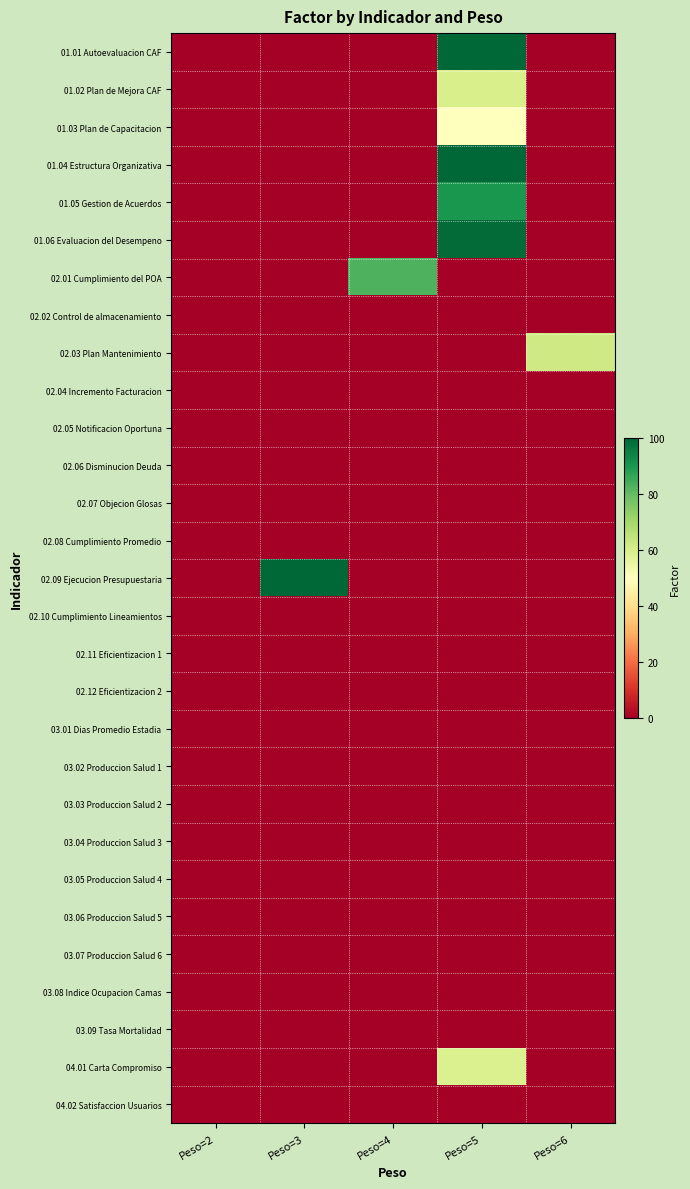

Reading left to right, extract all data points from this chart.

01.01 Autoevaluacion CAF: Peso=2=0	Peso=3=0	Peso=4=0	Peso=5=100	Peso=6=0
01.02 Plan de Mejora CAF: Peso=2=0	Peso=3=0	Peso=4=0	Peso=5=60	Peso=6=0
01.03 Plan de Capacitacion: Peso=2=0	Peso=3=0	Peso=4=0	Peso=5=50	Peso=6=0
01.04 Estructura Organizativa: Peso=2=0	Peso=3=0	Peso=4=0	Peso=5=100	Peso=6=0
01.05 Gestion de Acuerdos: Peso=2=0	Peso=3=0	Peso=4=0	Peso=5=90	Peso=6=0
01.06 Evaluacion del Desempeno: Peso=2=0	Peso=3=0	Peso=4=0	Peso=5=99	Peso=6=0
02.01 Cumplimiento del POA: Peso=2=0	Peso=3=0	Peso=4=83	Peso=5=0	Peso=6=0
02.02 Control de almacenamiento: Peso=2=0	Peso=3=0	Peso=4=0	Peso=5=0	Peso=6=0
02.03 Plan Mantenimiento: Peso=2=0	Peso=3=0	Peso=4=0	Peso=5=0	Peso=6=62
02.04 Incremento Facturacion: Peso=2=0	Peso=3=0	Peso=4=0	Peso=5=0	Peso=6=0
02.05 Notificacion Oportuna: Peso=2=0	Peso=3=0	Peso=4=0	Peso=5=0	Peso=6=0
02.06 Disminucion Deuda: Peso=2=0	Peso=3=0	Peso=4=0	Peso=5=0	Peso=6=0
02.07 Objecion Glosas: Peso=2=0	Peso=3=0	Peso=4=0	Peso=5=0	Peso=6=0
02.08 Cumplimiento Promedio: Peso=2=0	Peso=3=0	Peso=4=0	Peso=5=0	Peso=6=0
02.09 Ejecucion Presupuestaria: Peso=2=0	Peso=3=100	Peso=4=0	Peso=5=0	Peso=6=0
02.10 Cumplimiento Lineamientos: Peso=2=0	Peso=3=0	Peso=4=0	Peso=5=0	Peso=6=0
02.11 Eficientizacion 1: Peso=2=0	Peso=3=0	Peso=4=0	Peso=5=0	Peso=6=0
02.12 Eficientizacion 2: Peso=2=0	Peso=3=0	Peso=4=0	Peso=5=0	Peso=6=0
03.01 Dias Promedio Estadia: Peso=2=0	Peso=3=0	Peso=4=0	Peso=5=0	Peso=6=0
03.02 Produccion Salud 1: Peso=2=0	Peso=3=0	Peso=4=0	Peso=5=0	Peso=6=0
03.03 Produccion Salud 2: Peso=2=0	Peso=3=0	Peso=4=0	Peso=5=0	Peso=6=0
03.04 Produccion Salud 3: Peso=2=0	Peso=3=0	Peso=4=0	Peso=5=0	Peso=6=0
03.05 Produccion Salud 4: Peso=2=0	Peso=3=0	Peso=4=0	Peso=5=0	Peso=6=0
03.06 Produccion Salud 5: Peso=2=0	Peso=3=0	Peso=4=0	Peso=5=0	Peso=6=0
03.07 Produccion Salud 6: Peso=2=0	Peso=3=0	Peso=4=0	Peso=5=0	Peso=6=0
03.08 Indice Ocupacion Camas: Peso=2=0	Peso=3=0	Peso=4=0	Peso=5=0	Peso=6=0
03.09 Tasa Mortalidad: Peso=2=0	Peso=3=0	Peso=4=0	Peso=5=0	Peso=6=0
04.01 Carta Compromiso: Peso=2=0	Peso=3=0	Peso=4=0	Peso=5=59	Peso=6=0
04.02 Satisfaccion Usuarios: Peso=2=0	Peso=3=0	Peso=4=0	Peso=5=0	Peso=6=0